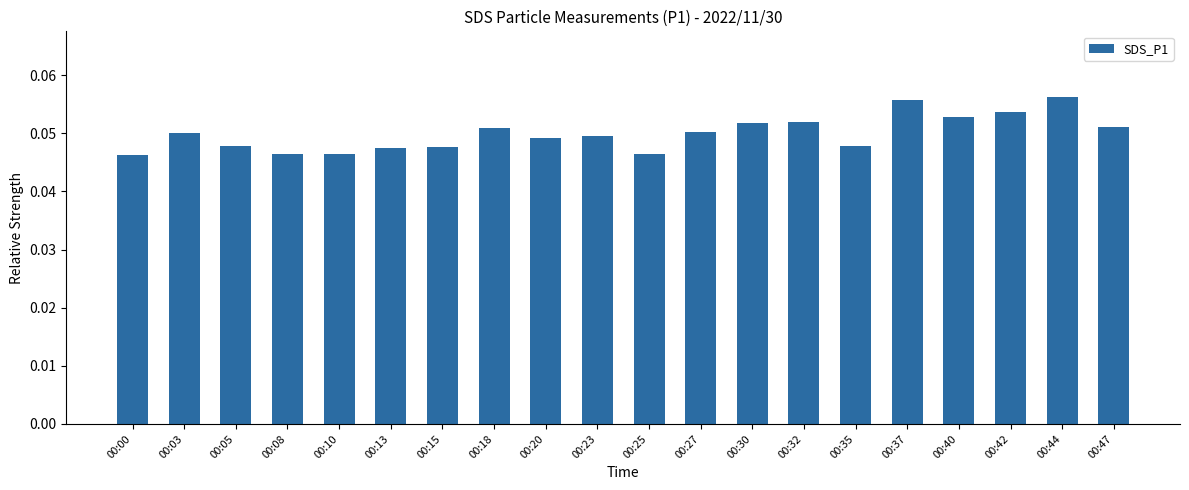

How many values are between 0 and 1?

20